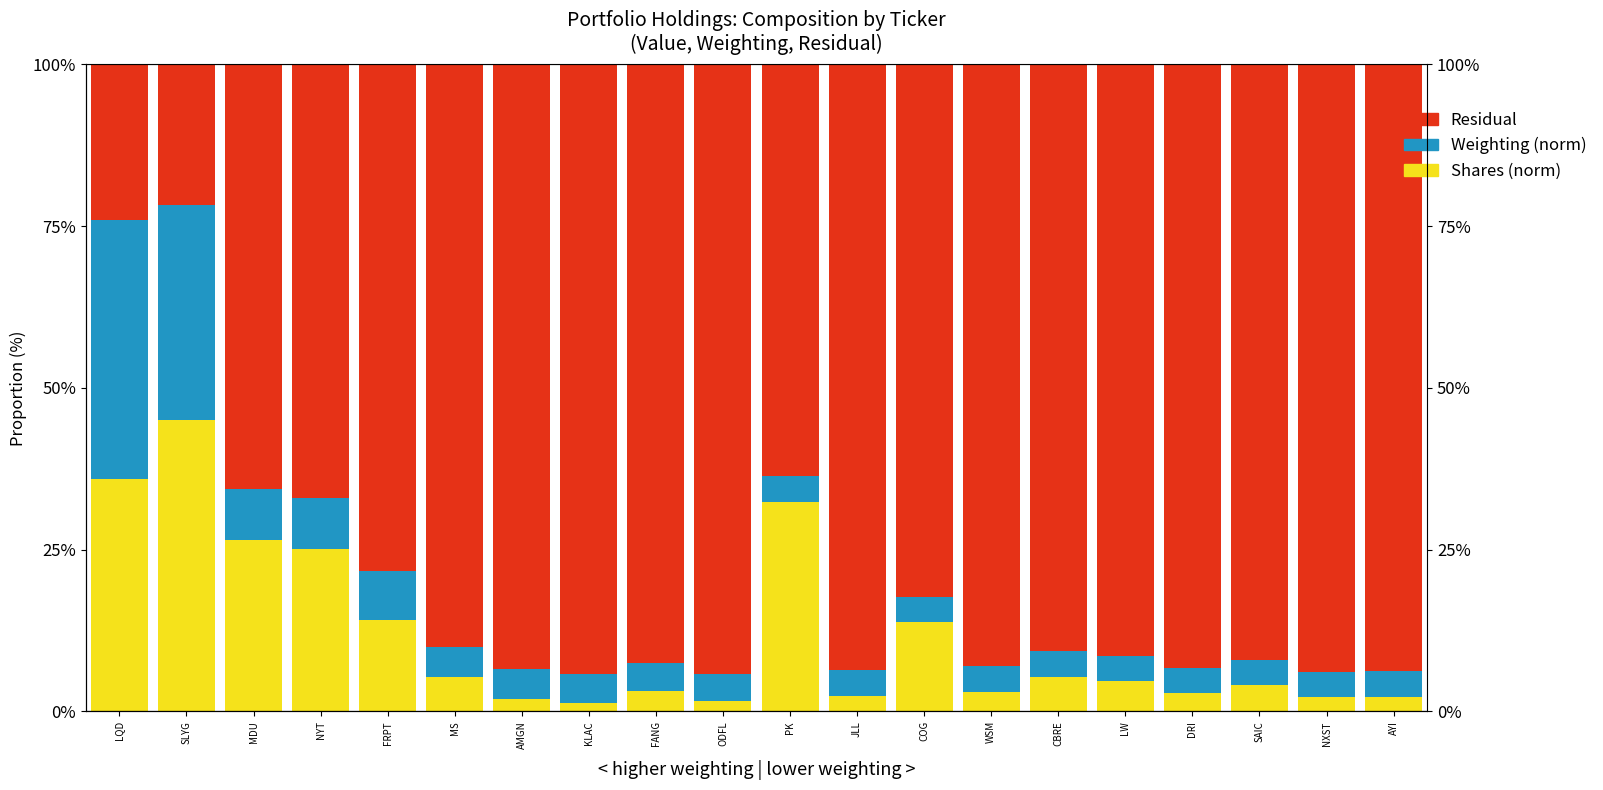

What is the smallest value displayed?

1.4